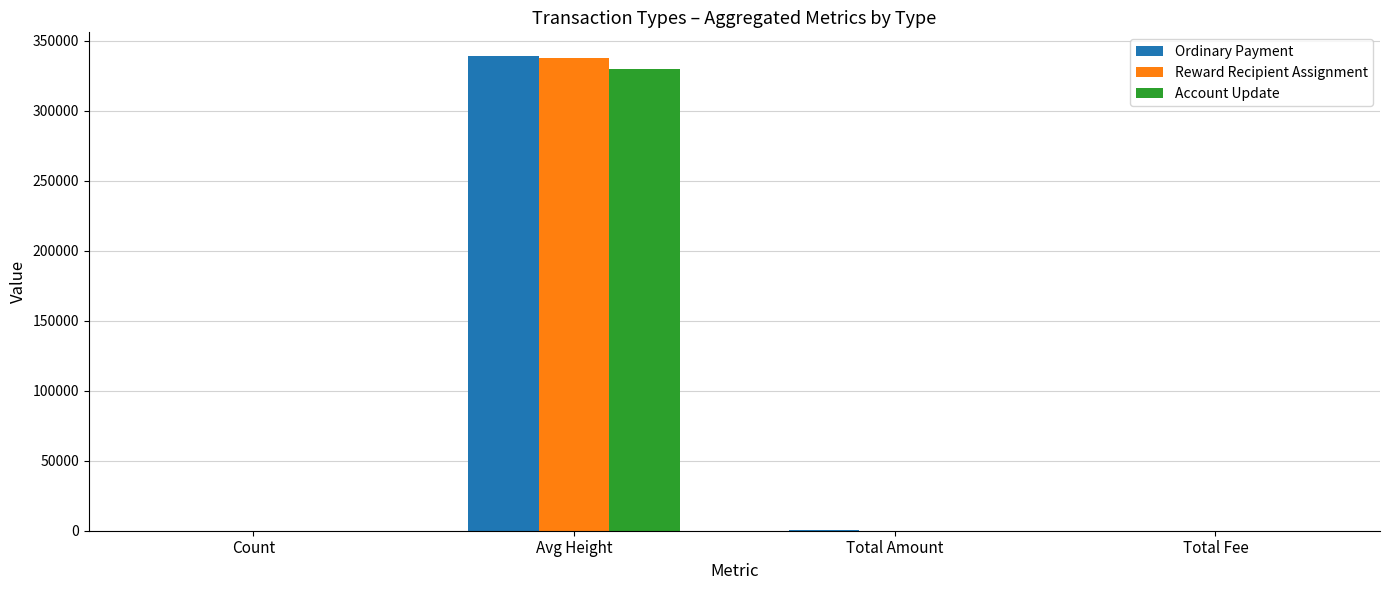

At which category is the sum across all series the highest?

Avg Height